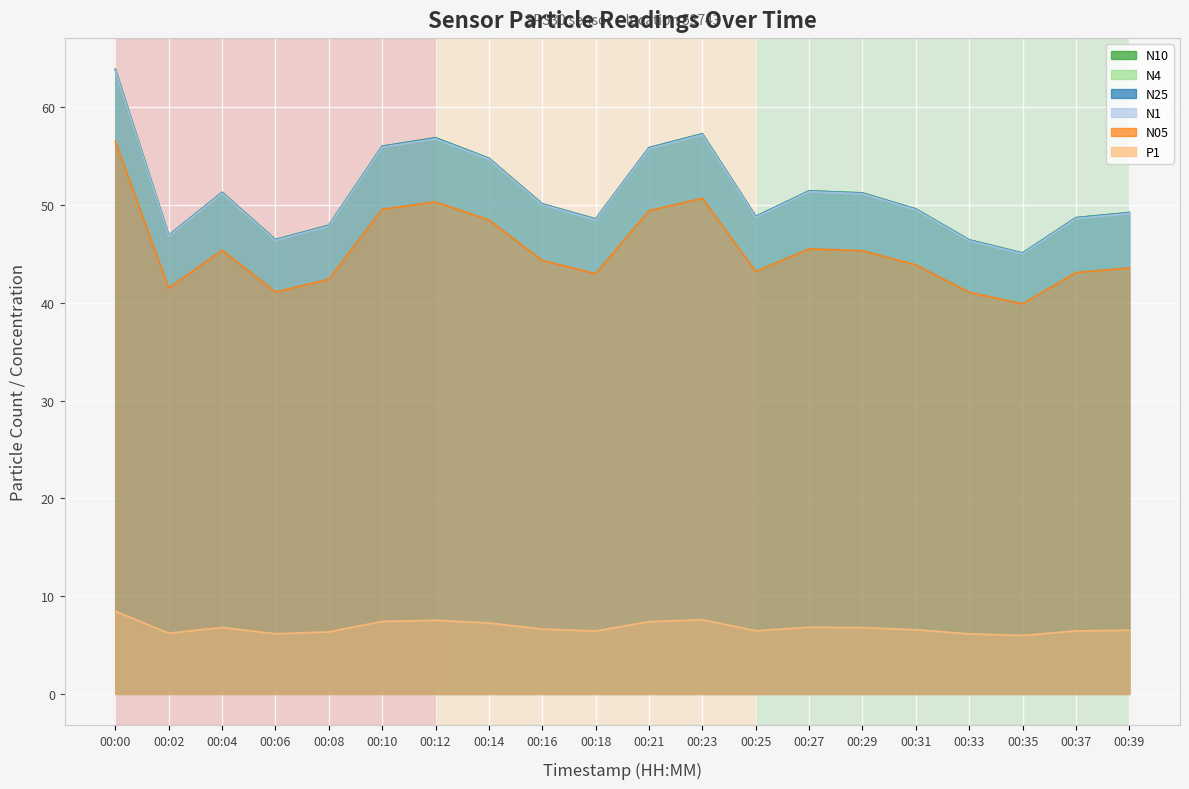

Count the number of categories in the chart.

20